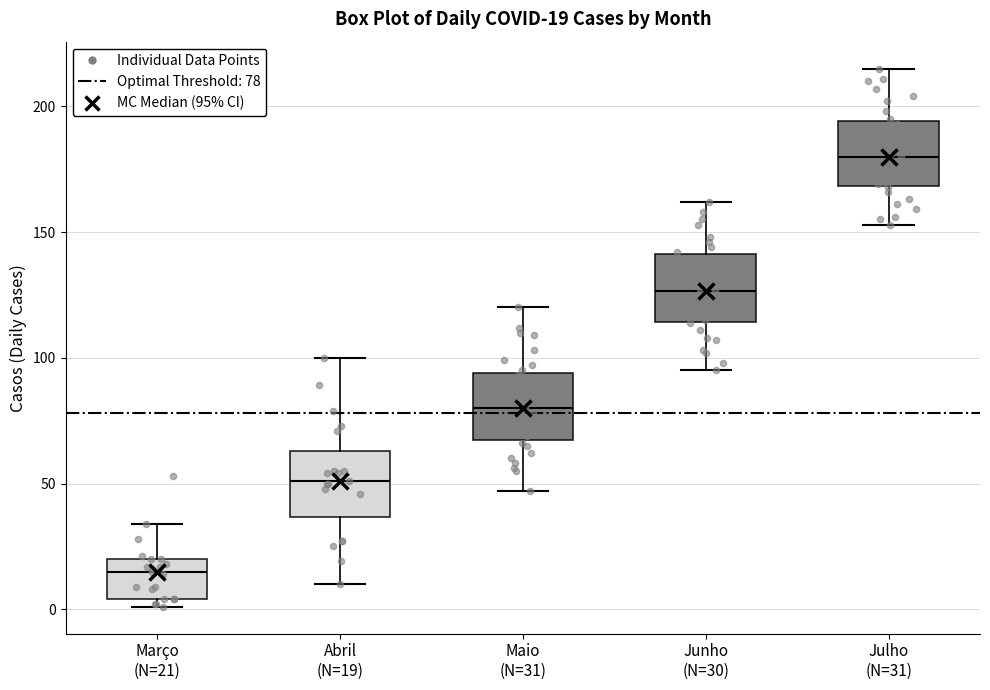

Which box's median line is the lowest?

Março (N=21)